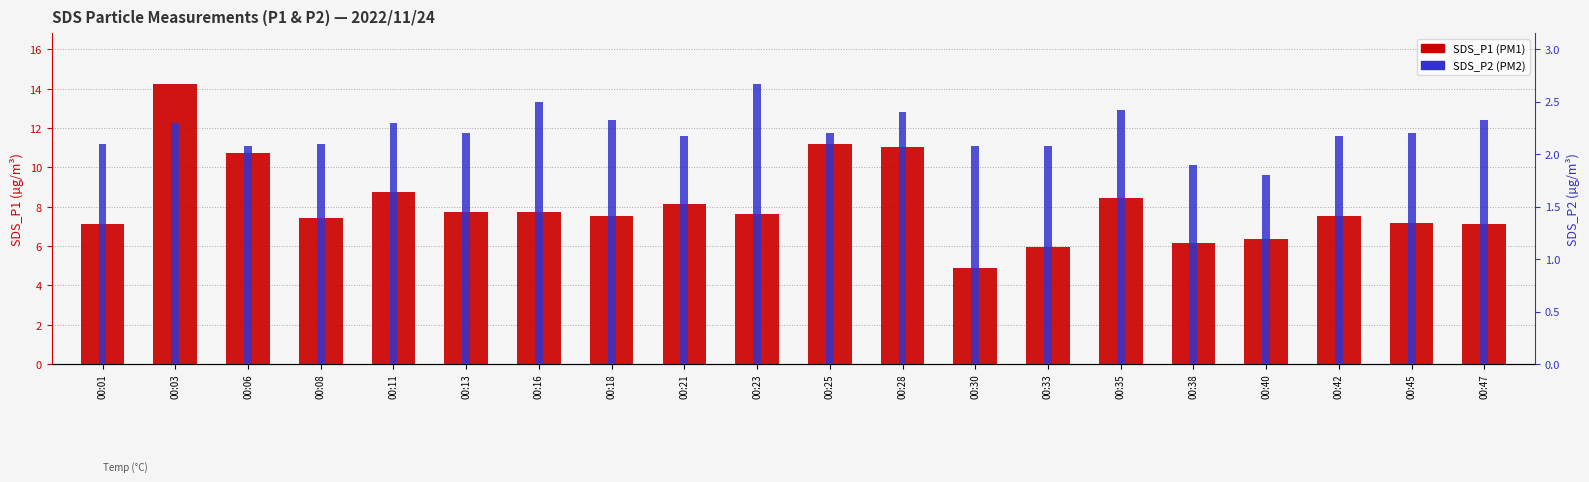

List the series in order of their overall mean, lowest first.

SDS_P2, SDS_P1